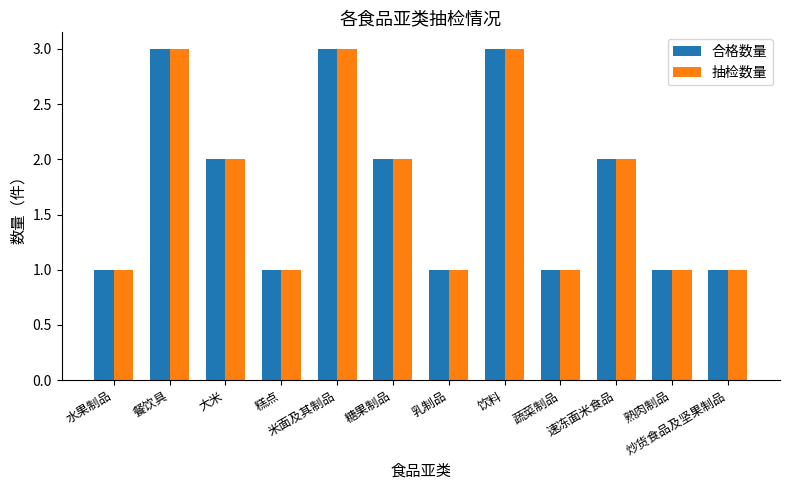

What is the sum of all 合格数量 values?

21